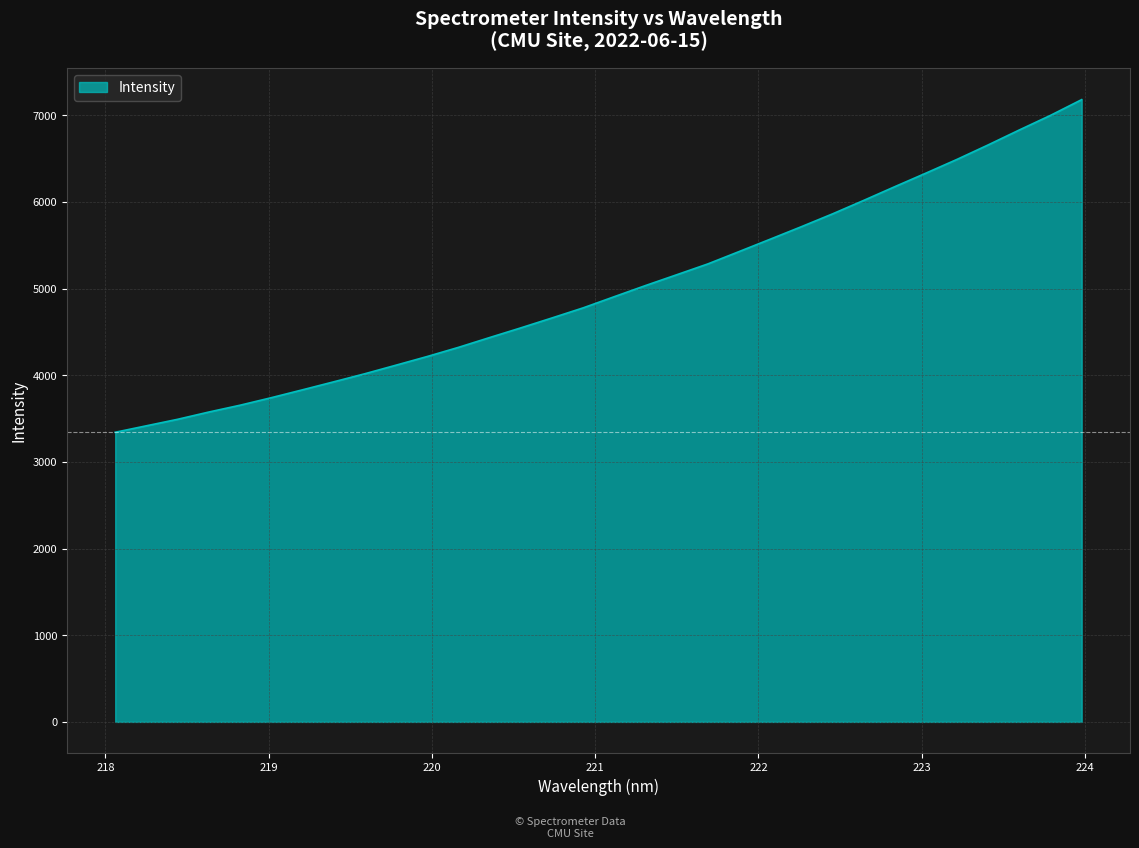

What is the difference between the maximum and minimum values?

3838.6